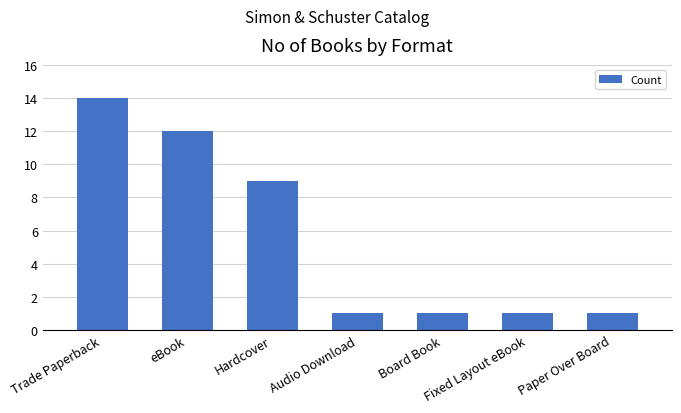

What is the label of the 2nd bar from the left?

eBook